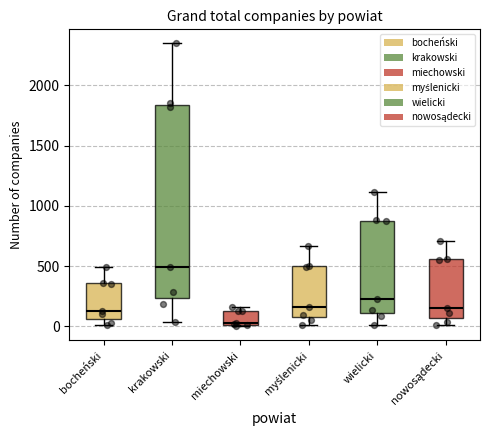

Comparing the boxes themselves (not the whiskers), which one is the tallest?

krakowski